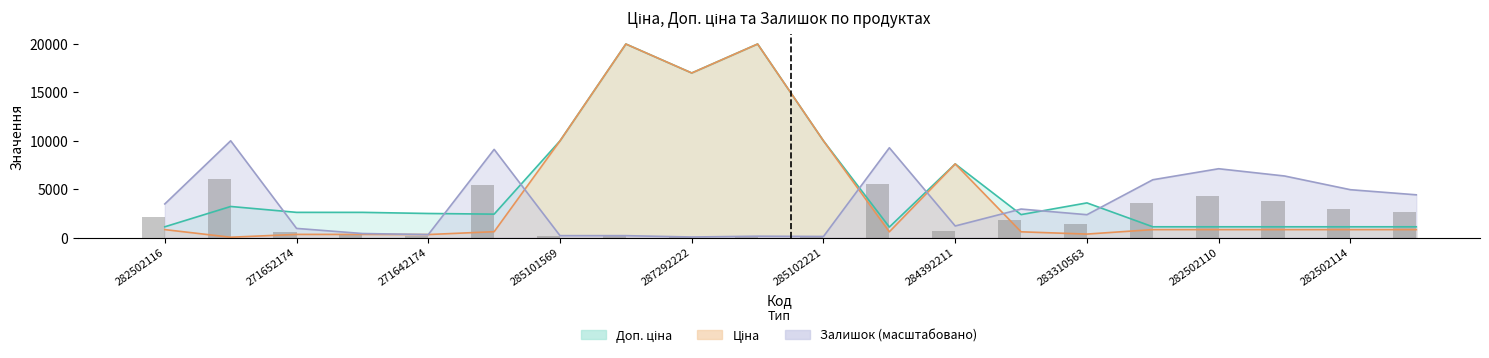

Reading left to right, extract all data points from this chart.

Ціна: 818.5	32.0	324.8	324.8	310.3	603.7	9975.0	19964.2	16976.3	19964.2	9975.0	589.9	7596.5	591.6	357.4	818.5	818.5	818.5	818.5	818.5
Доп. ціна: 1109.2	3205.0	2598.3	2598.3	2482.4	2414.8	9975.0	19964.2	16976.3	19964.2	9975.0	1081.7	7596.5	2366.5	3573.9	1109.2	1109.2	1109.2	1109.2	1109.2
Залишок: 3466.0	9982.1	942.8	415.9	305.0	9094.8	194.1	194.1	55.5	138.6	110.9	9261.2	1192.3	2939.2	2356.9	5961.5	7098.4	6349.7	4935.6	4408.8